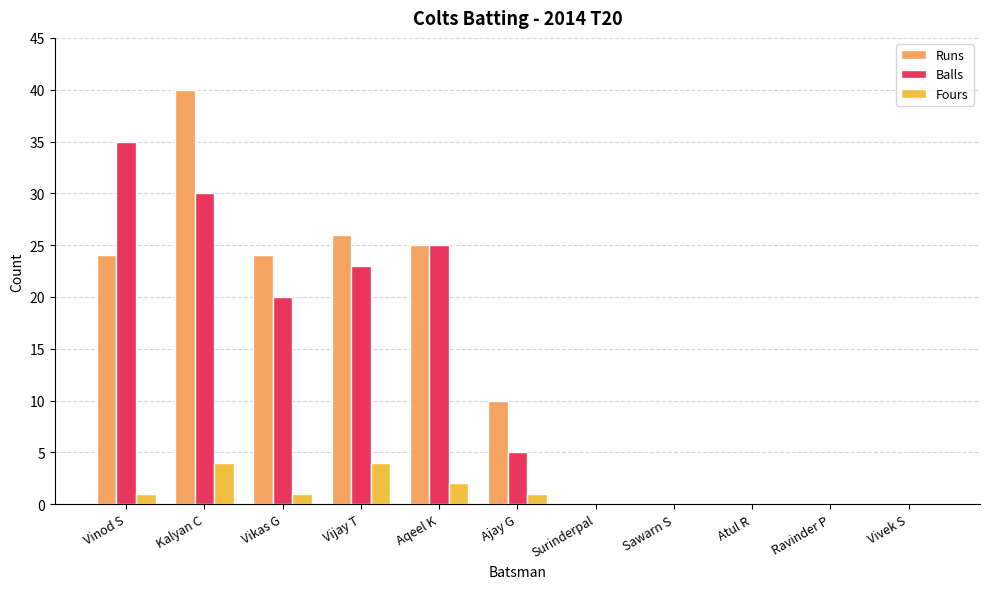

What is the total value across all series at Vikas G?

45